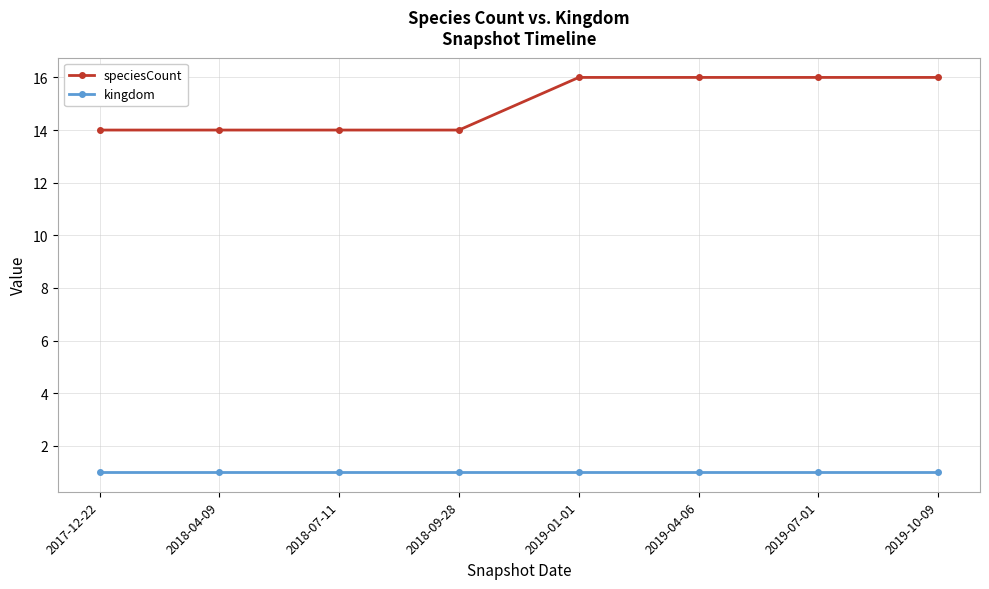

The speciesCount series shows 21 at 2017-12-22. True or false?

False